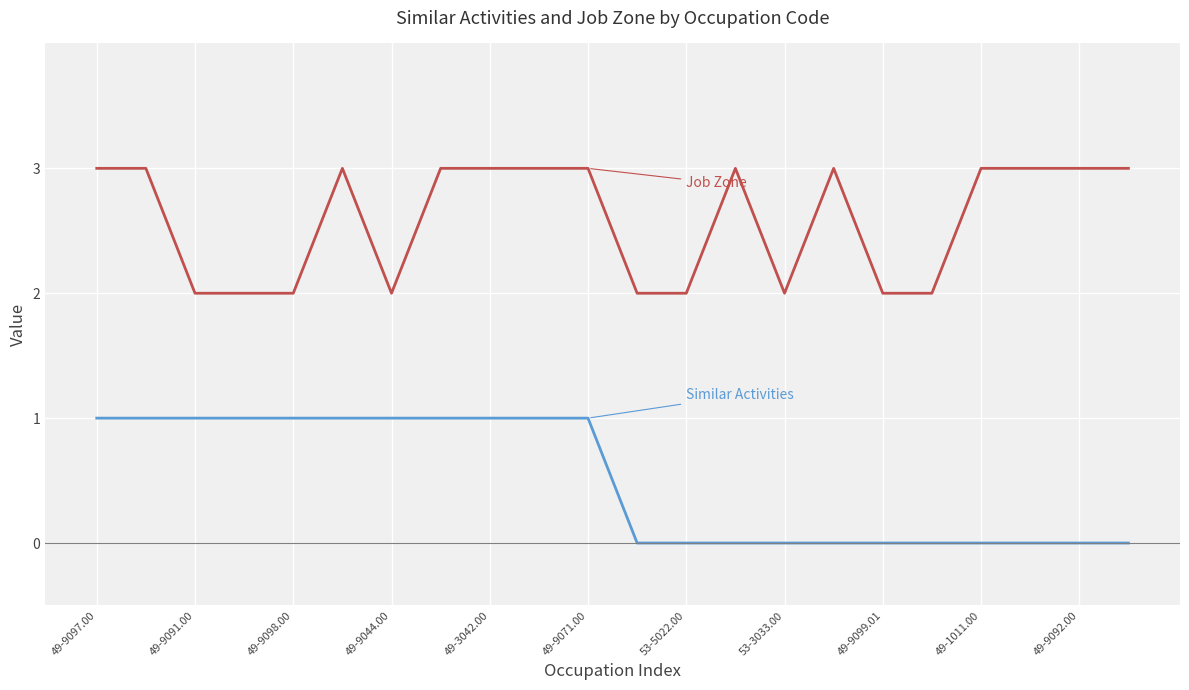

What is the greatest value displayed?

3